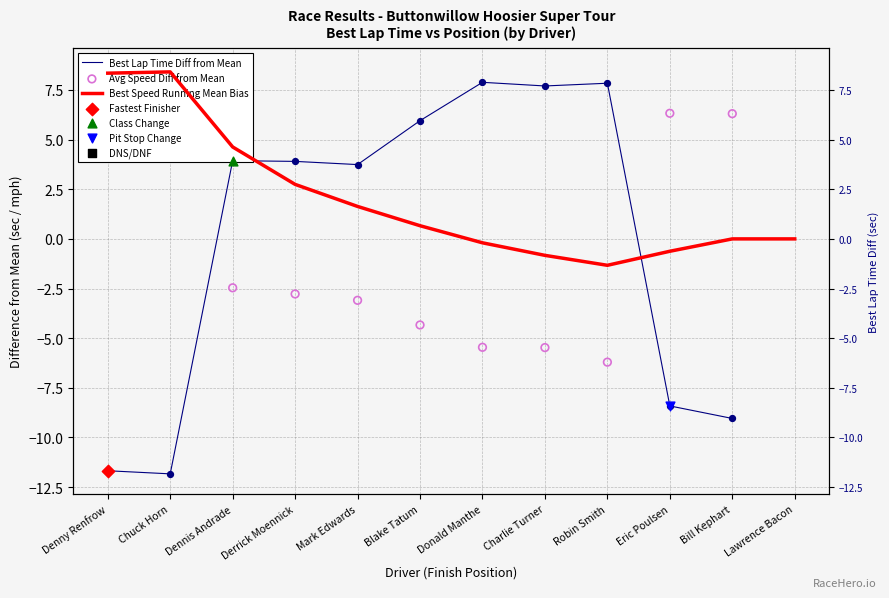

At which category is the sum across all series the highest?

Dennis Andrade